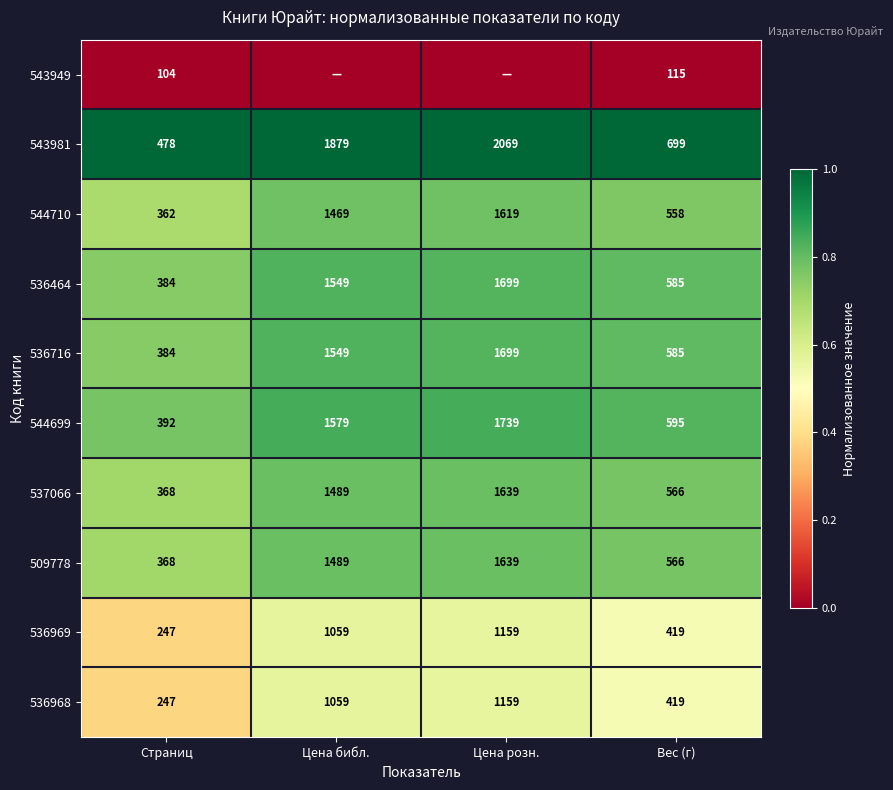

What is the highest value of the 536464 series?

1699